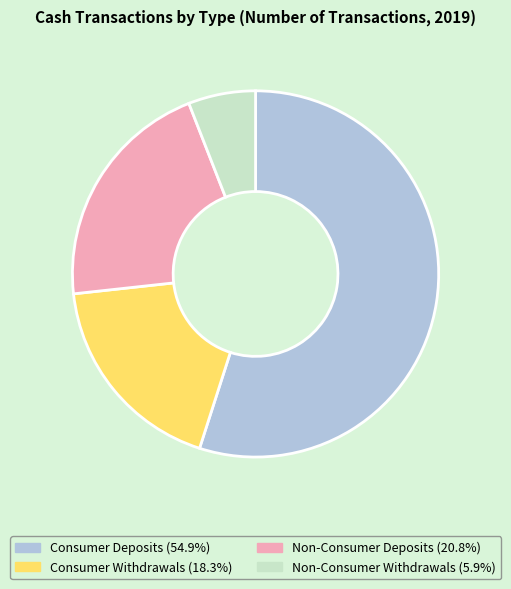

Which has a higher value, Consumer Withdrawals or Consumer Deposits?

Consumer Deposits